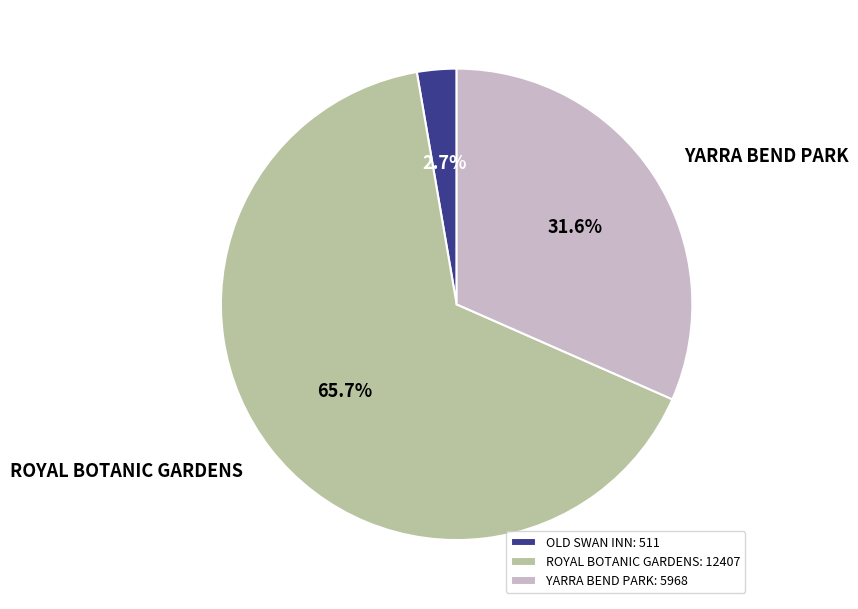

Is the sum of ROYAL BOTANIC GARDENS and YARRA BEND PARK greater than half?

Yes